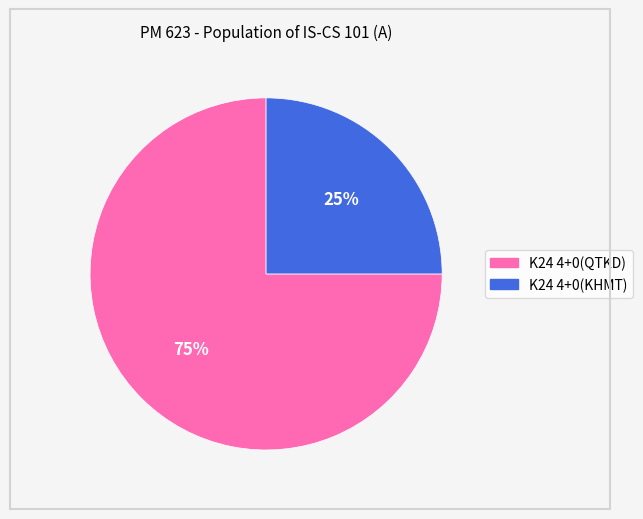

What percentage is the K24 4+0(KHMT) slice, to the nearest percent?

25%